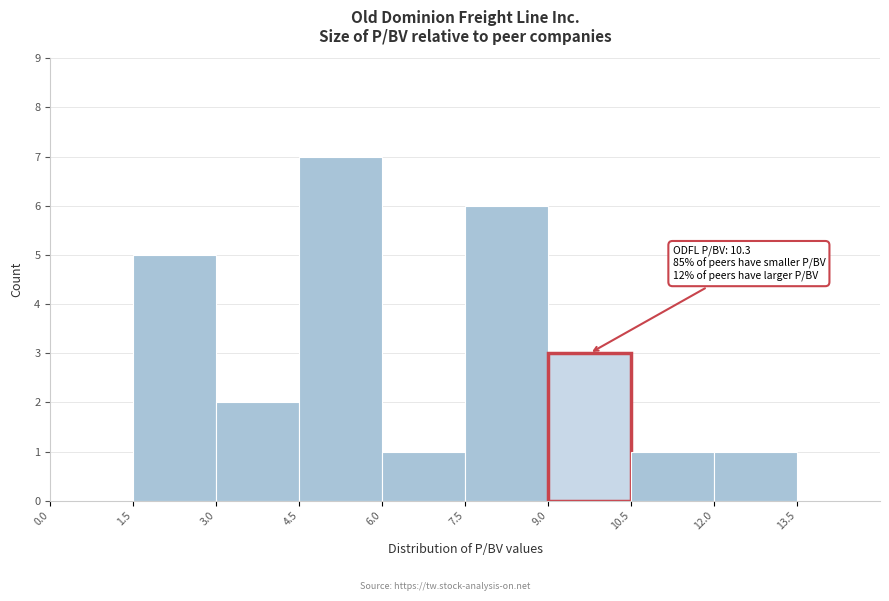

Which range on the x-axis has the tallest bar?

4.5 to 6.0